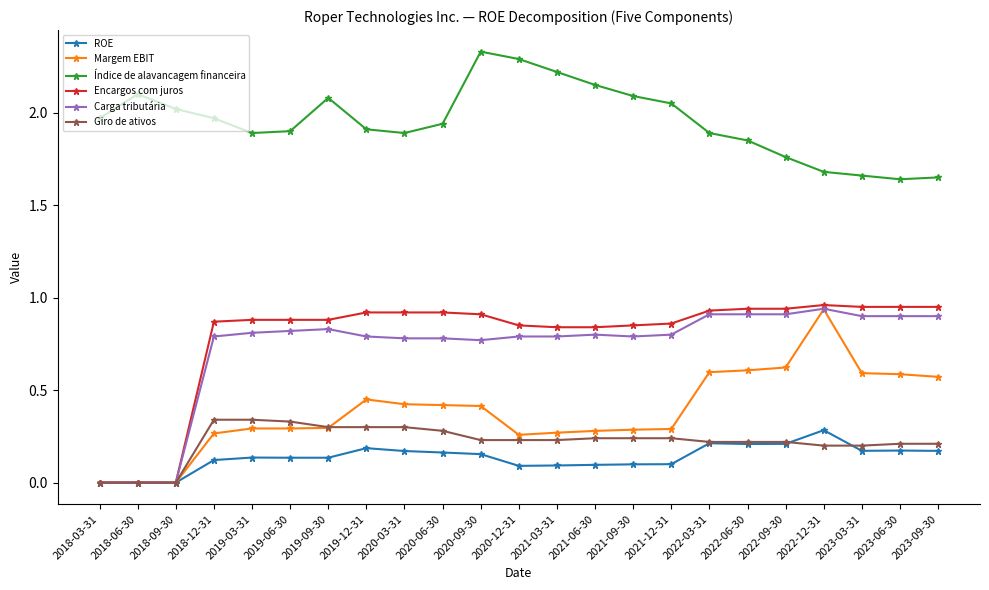

How many series are shown in this chart?

6